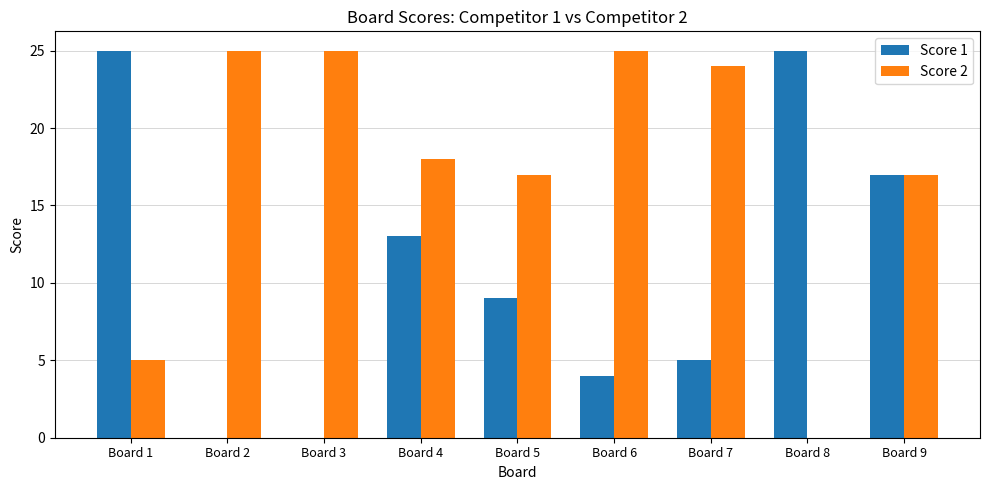

Is the value of Score 2 at Board 5 greater than the value of Score 1 at Board 3?

Yes